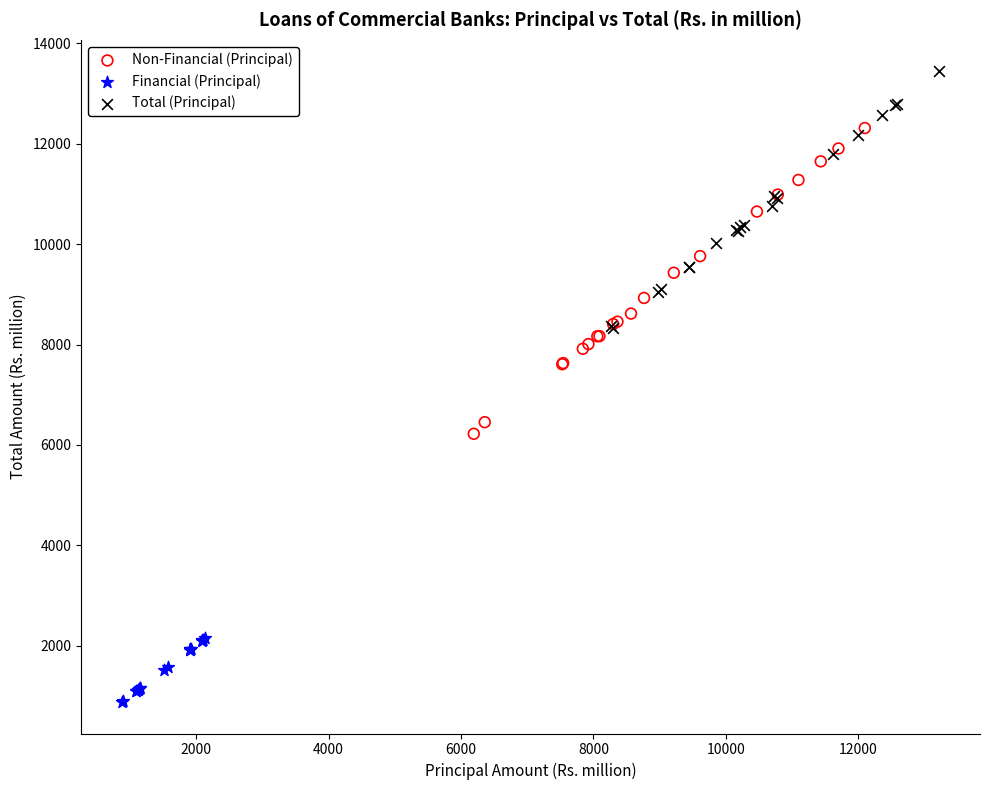

Which series contains the lowest Y value?

Financial (Principal)